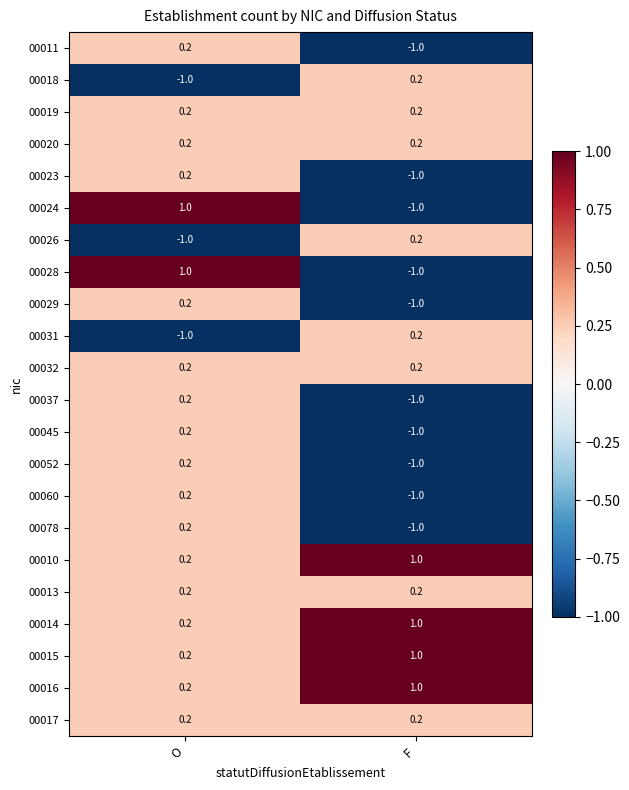

Rank the categories by 00052 value from lowest to highest.

F, O